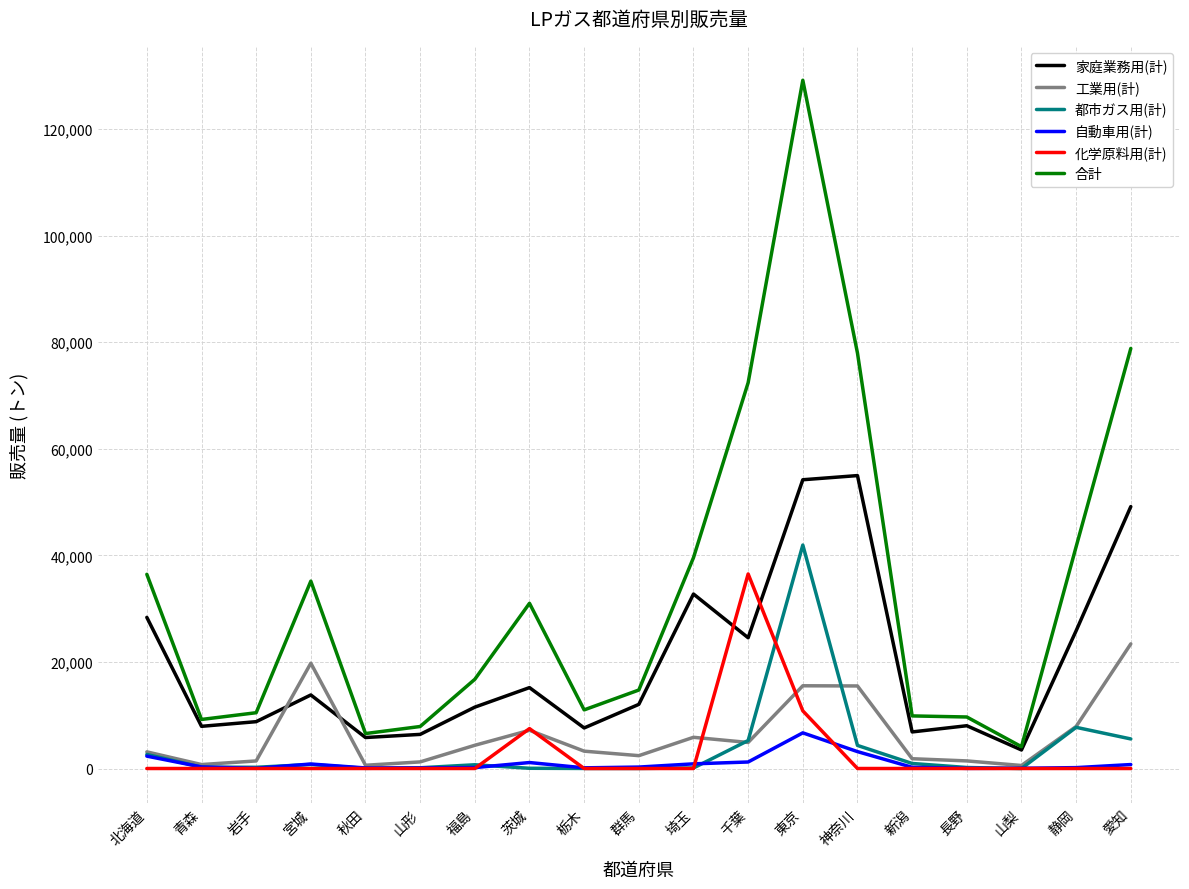

What are all the series names shown in the legend?

家庭業務用(計), 工業用(計), 都市ガス用(計), 自動車用(計), 化学原料用(計), 合計